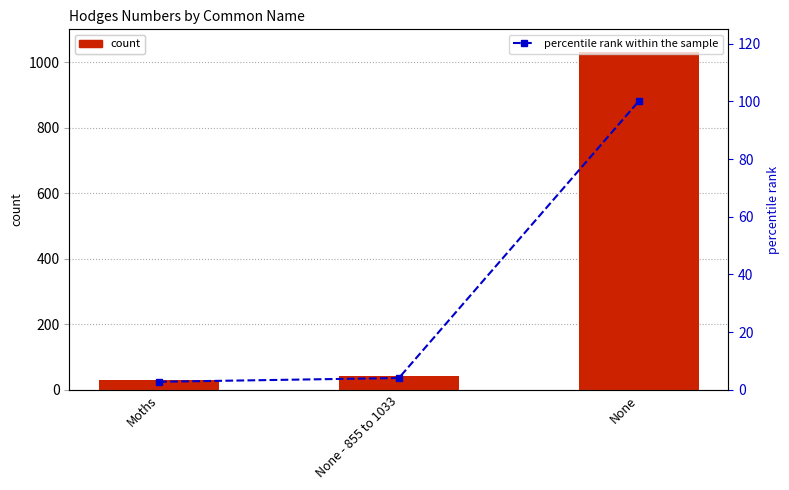

Which series has the widest spread of values?

Hodges